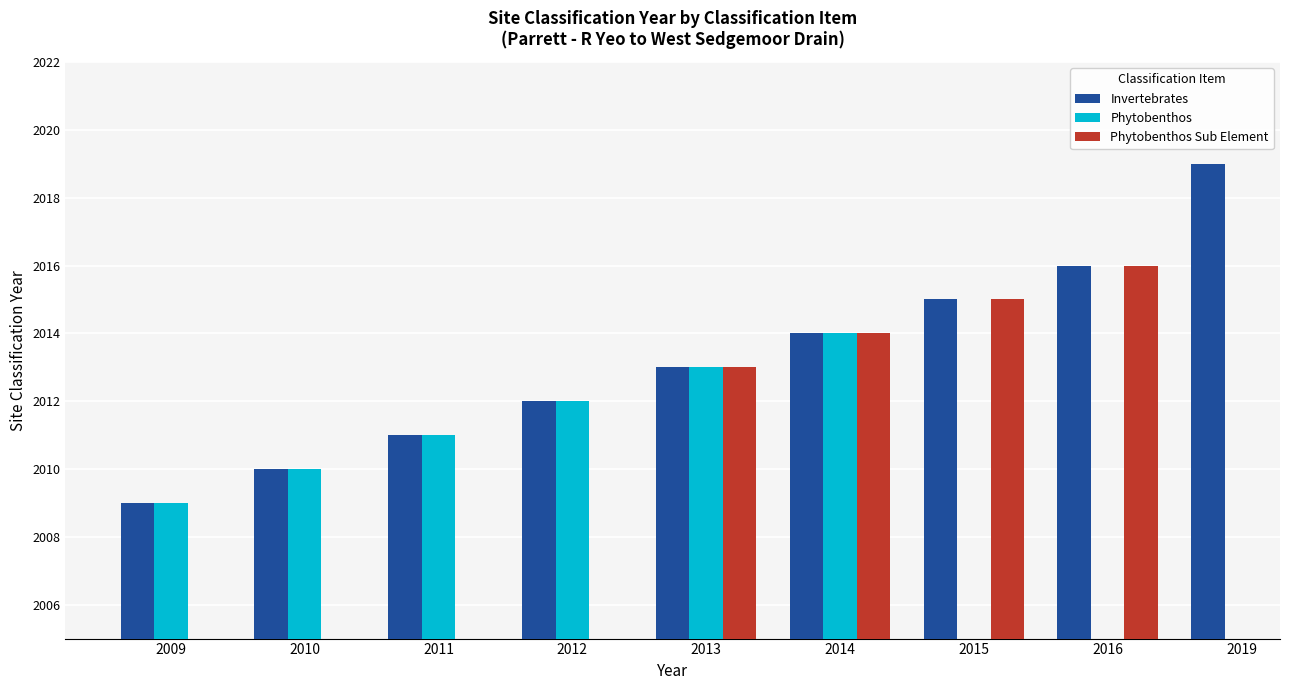

How many data points does each series have?

9